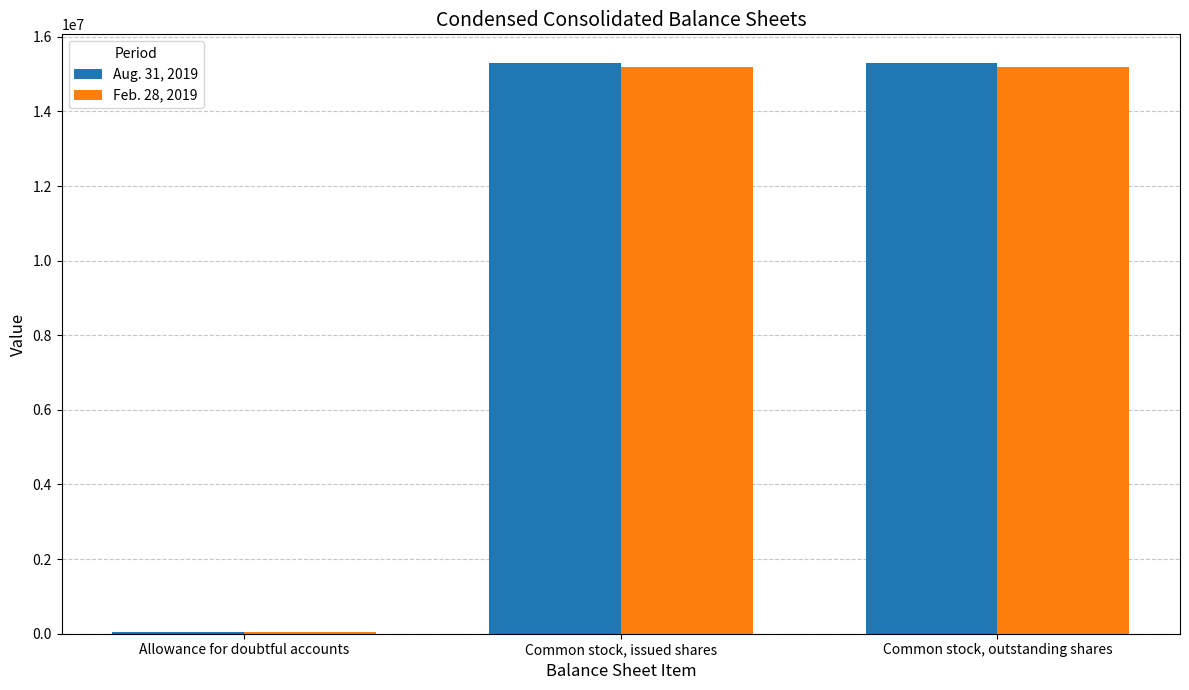

Reading left to right, list all the values displayed in this chart.

Aug. 31, 2019: 46000	15301613	15301613
Feb. 28, 2019: 46000	15197563	15197563